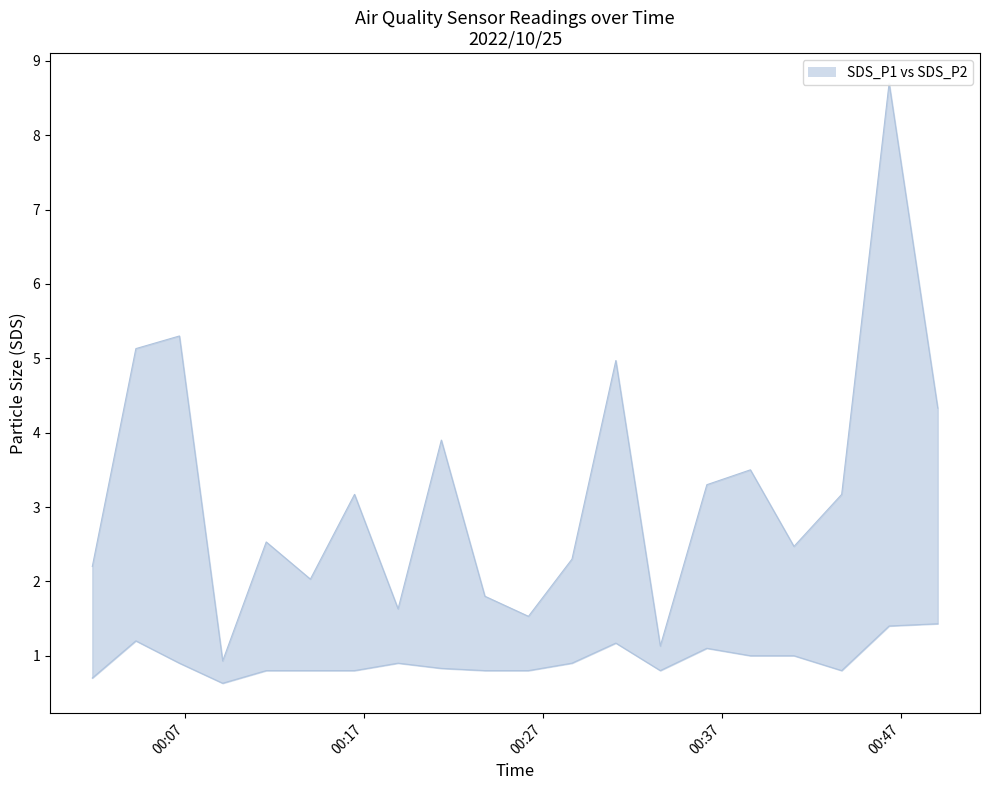

The value of SDS_P2 at 2022/10/25 00:11:31 is 0.5. True or false?

False